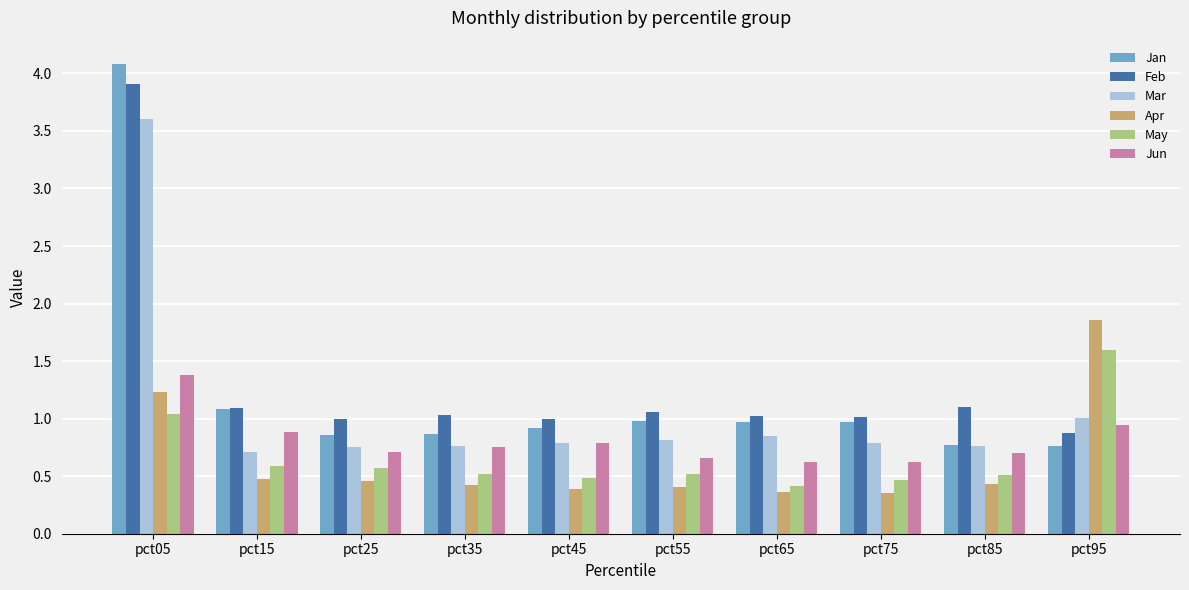

How many data points does each series have?

10